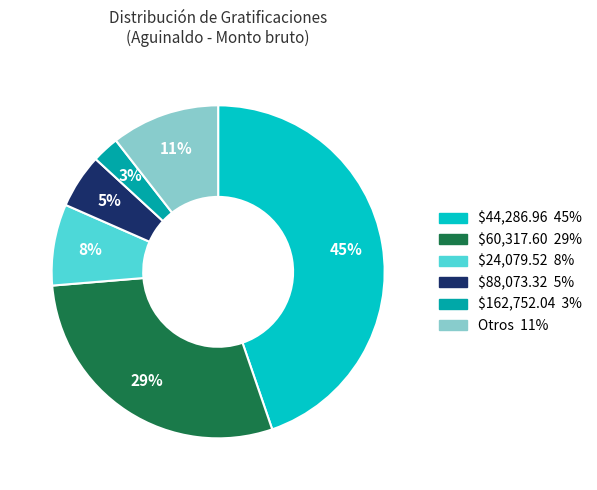

To the nearest percent, what is the difference between the largest and smallest slice percentages?

42%